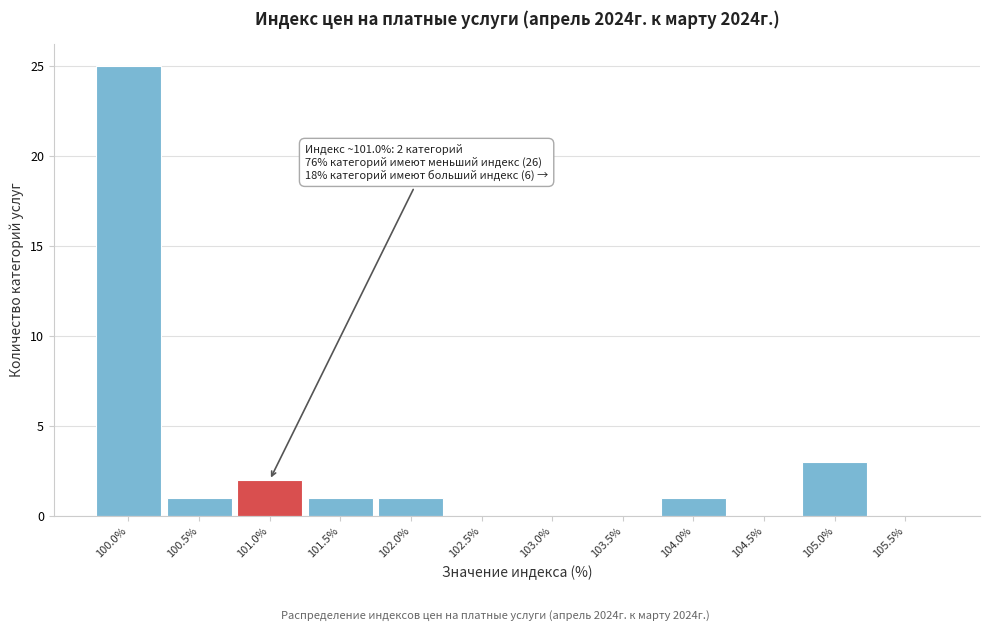

Reading right to left, extract all data points from this chart.

105.5%=0	105.0%=3	104.5%=0	104.0%=1	103.5%=0	103.0%=0	102.5%=0	102.0%=1	101.5%=1	101.0%=2	100.5%=1	100.0%=25